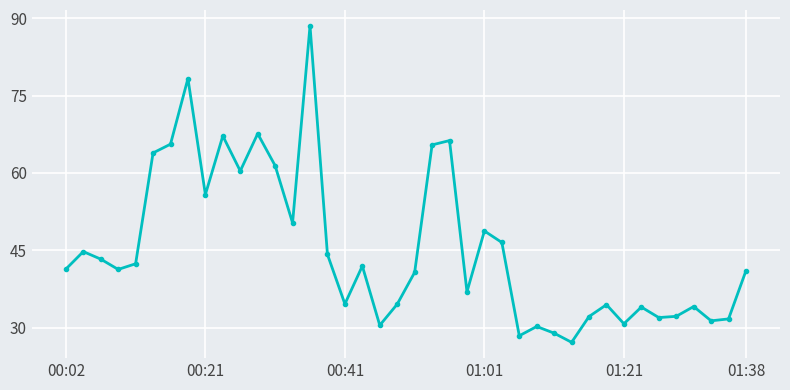

Does the chart display data point markers on the line(s)?

Yes